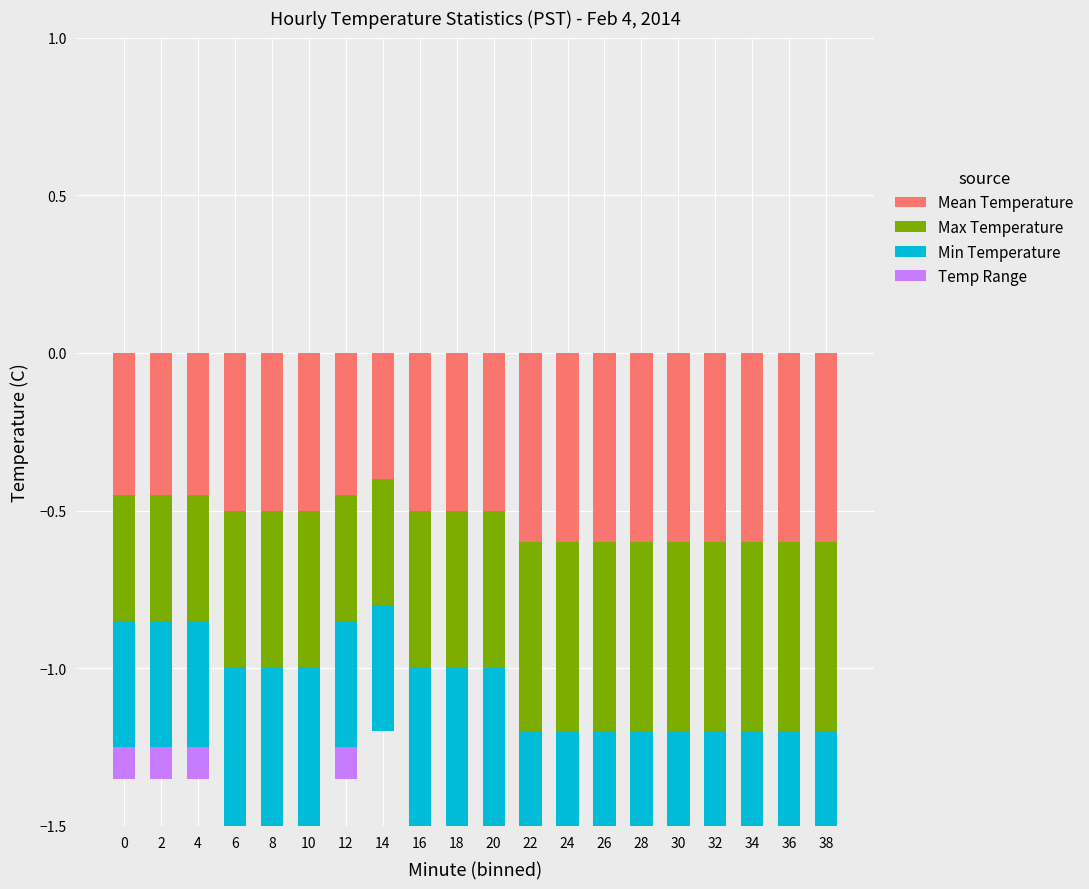

Does the chart contain any negative values?

Yes